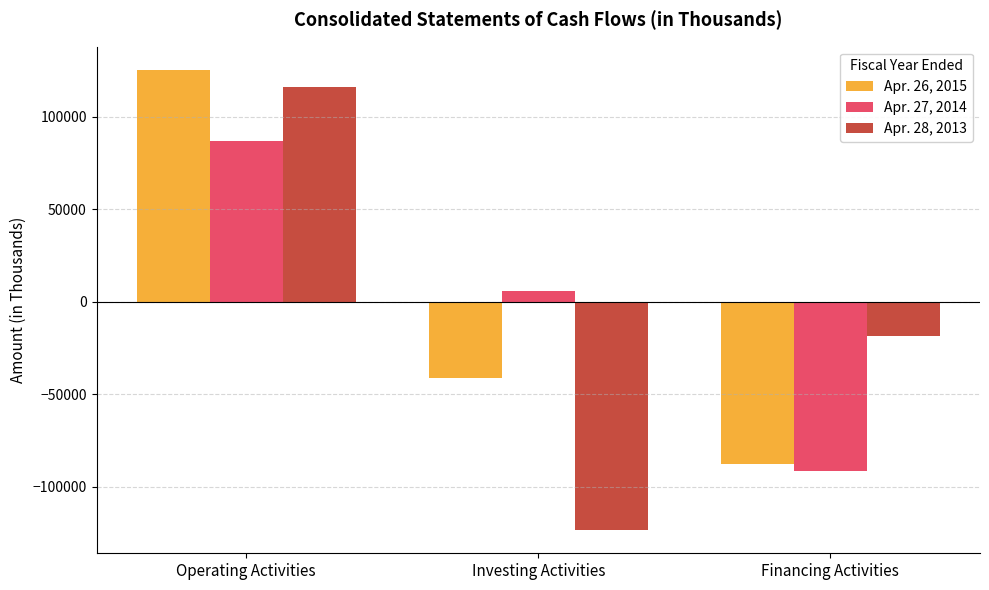

What is the difference between the Apr. 26, 2015 values at Operating Activities and Investing Activities?

166841